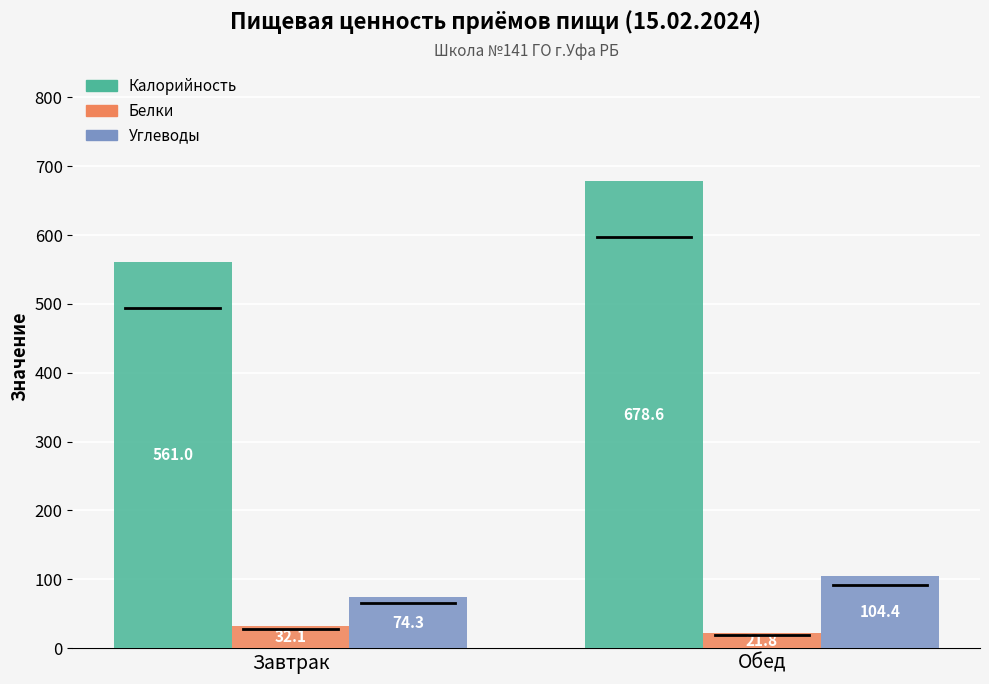

What is the value of the Калорийность bar at the 1st from the left?

561.0